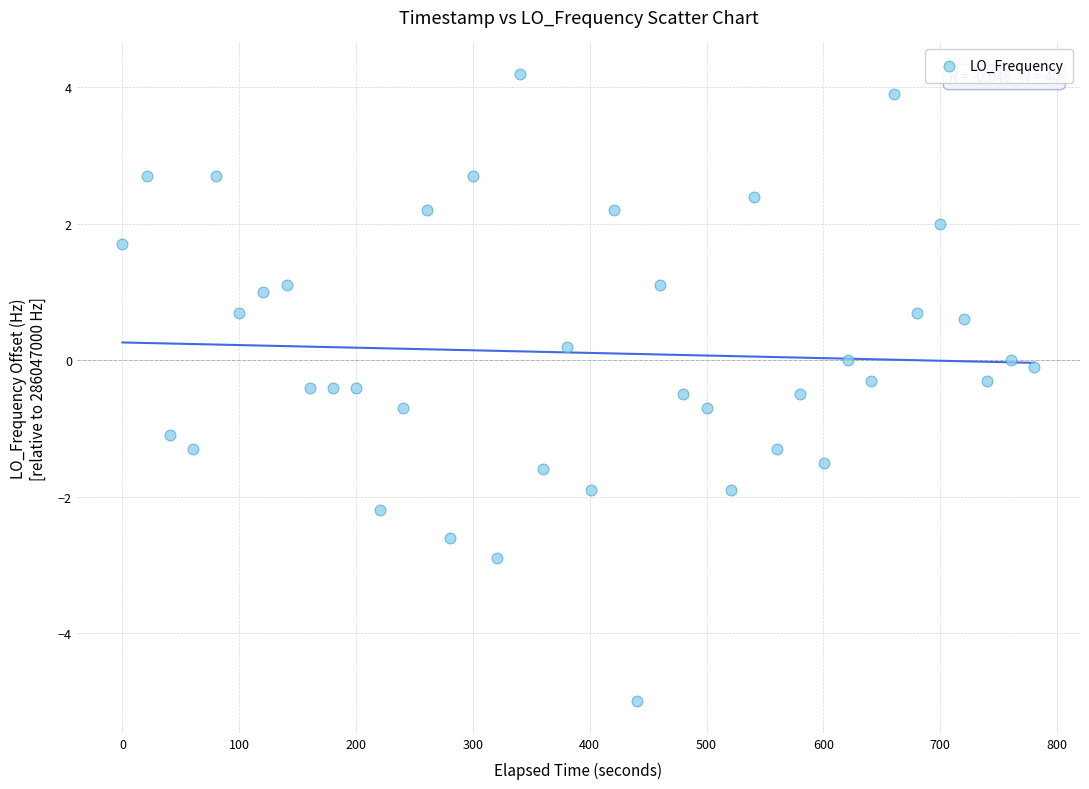

What is the range of X values (max minus min)?

780.6